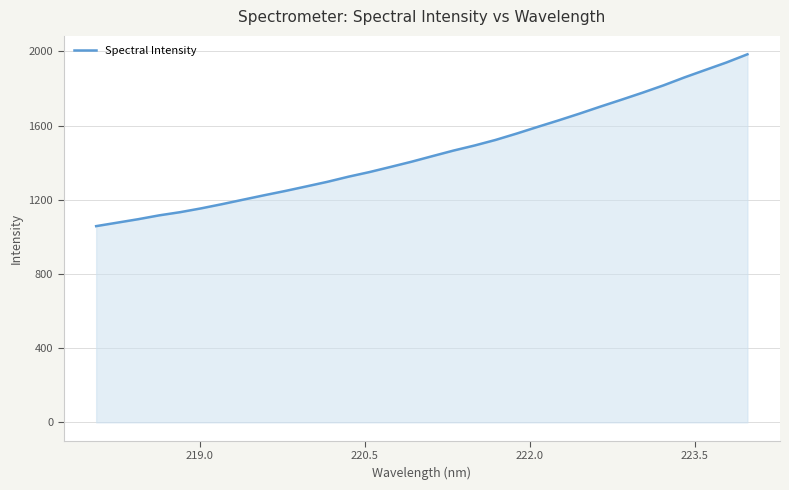

What is the maximum value shown in the chart?

1984.7